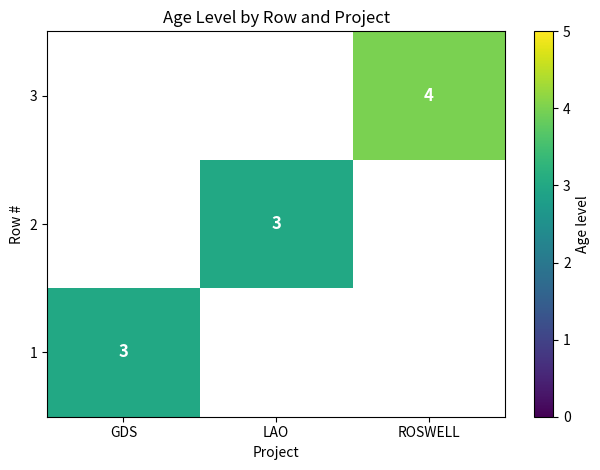

List the labels in order of value, smallest first.

GDS, LAO, ROSWELL